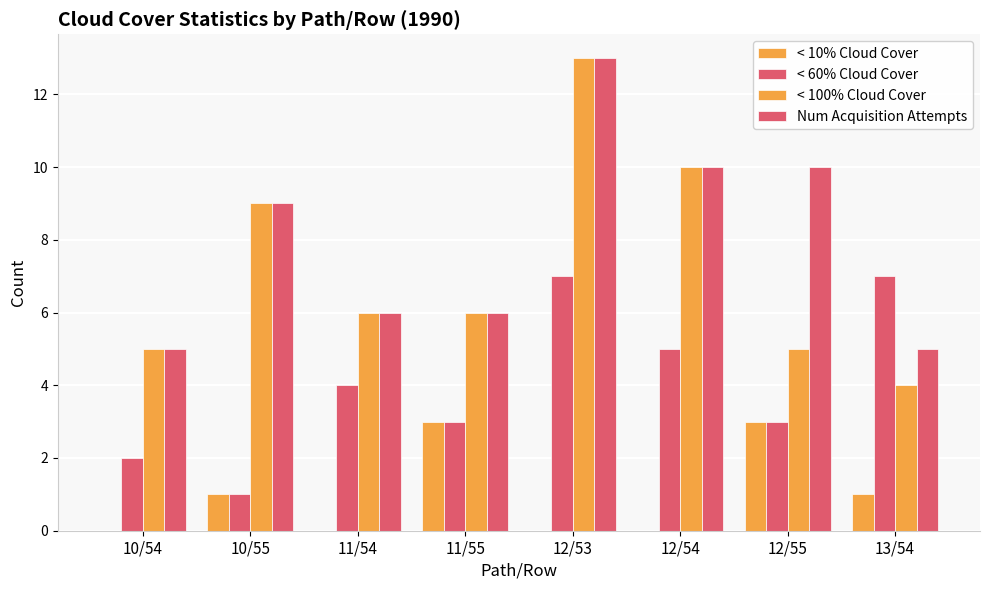

Is it true that Num Acquisition Attempts equals 7 at 12/53?

False